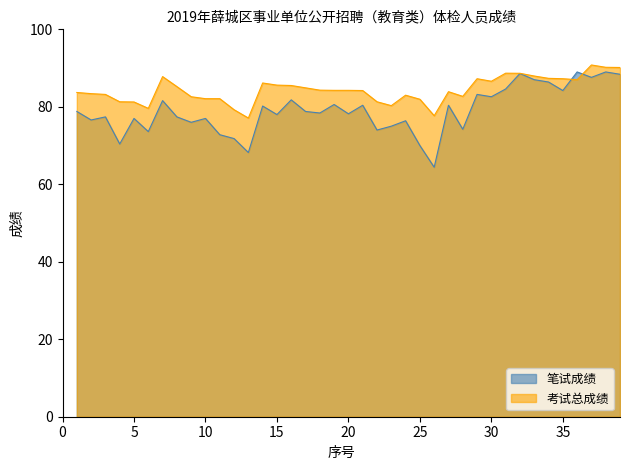

Which series ends up on top after the final intersection of 笔试成绩 and 考试总成绩?

考试总成绩